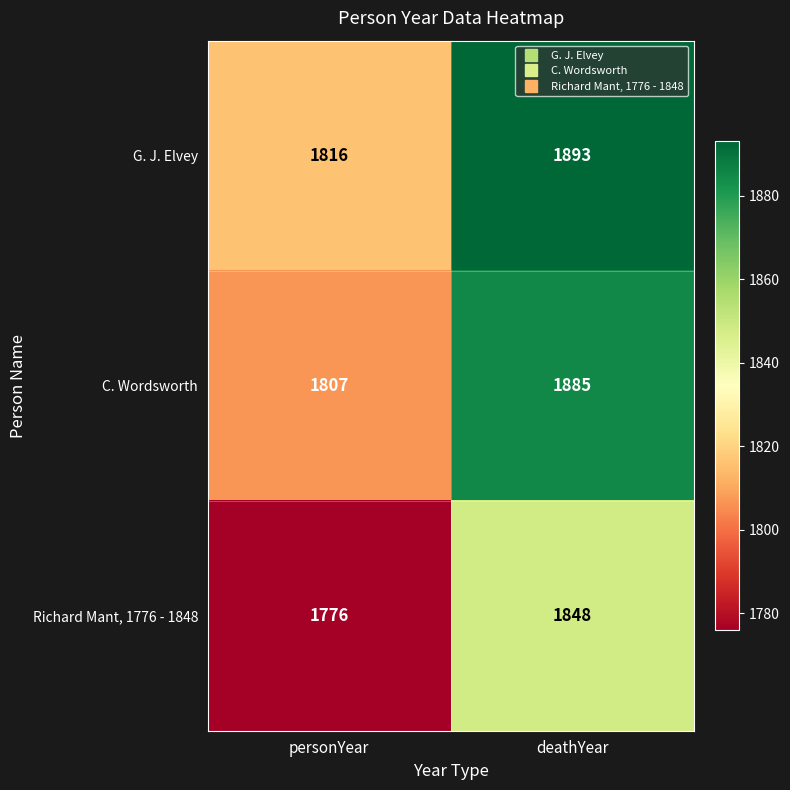

Which series has the largest total across all categories?

G. J. Elvey